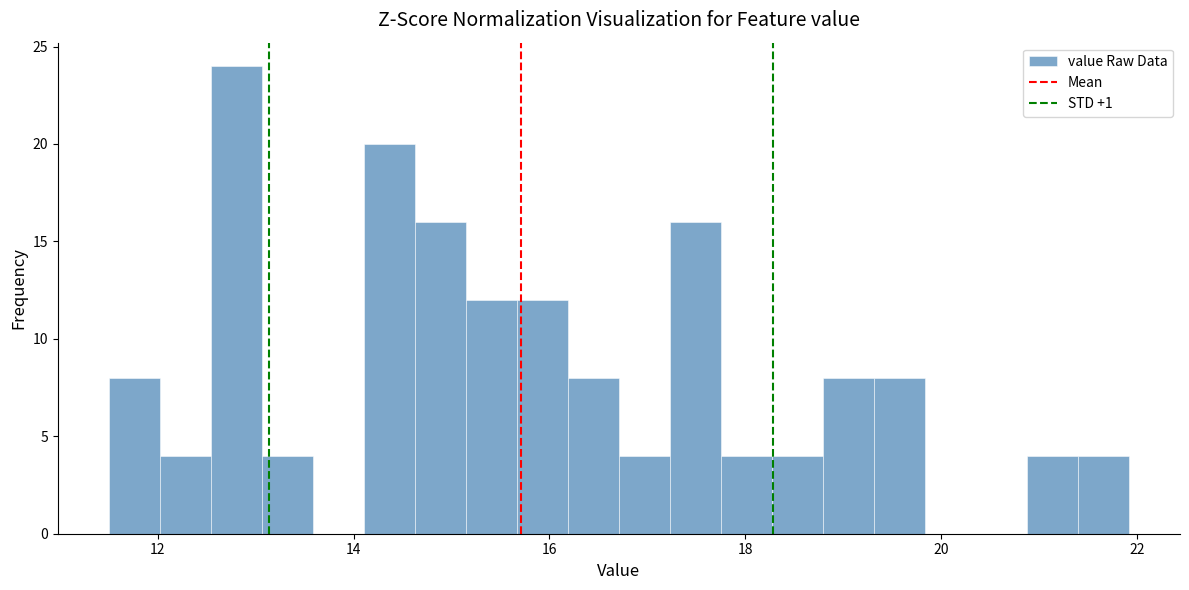

Read against the x-axis, roughly where is the centre of the tallest bar?

12.8